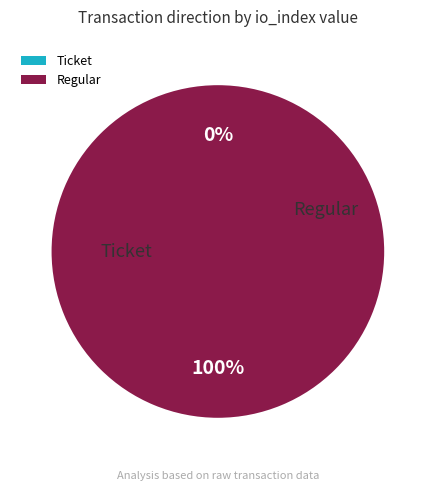

Which slice is the largest?

Regular